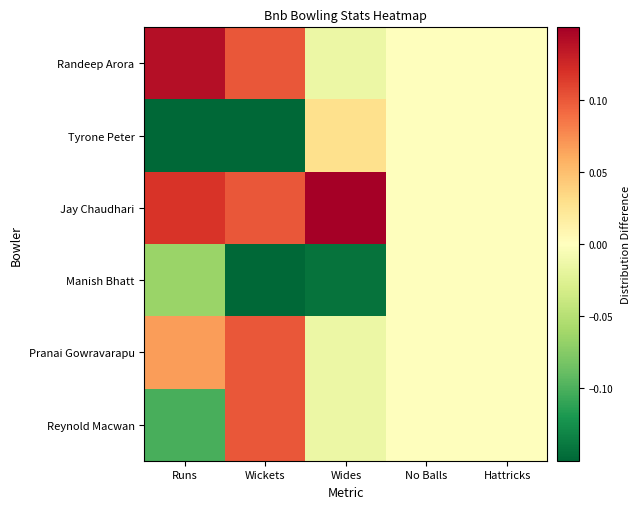

Count the number of categories in the chart.

5